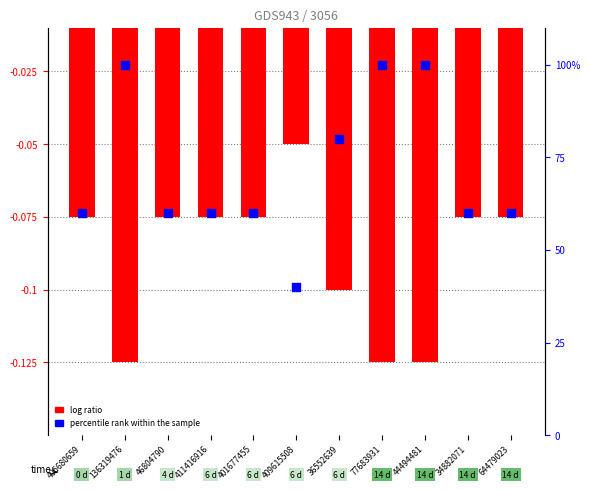

Which series contains the highest Y value?

percentile rank within the sample